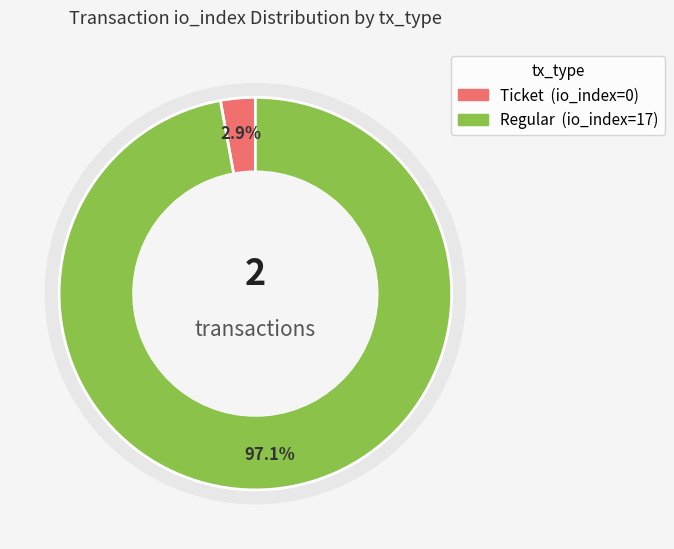

What is the change in value from Ticket to Regular?

+17